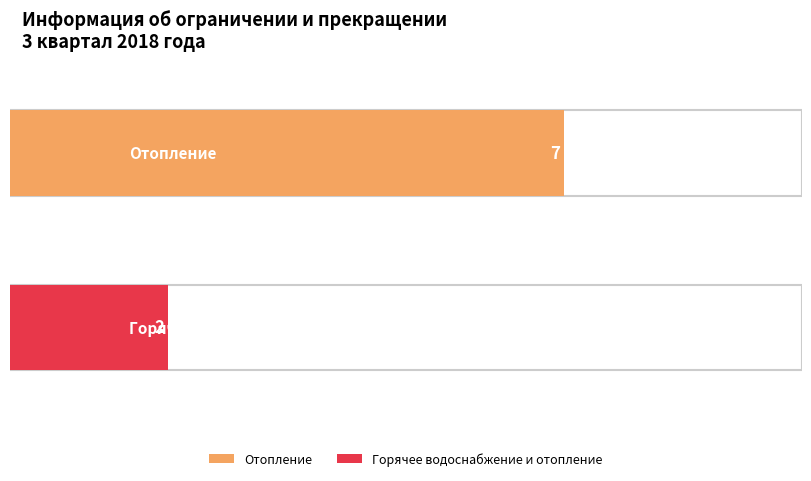

What is the difference between the highest and lowest values at Отопление?

5